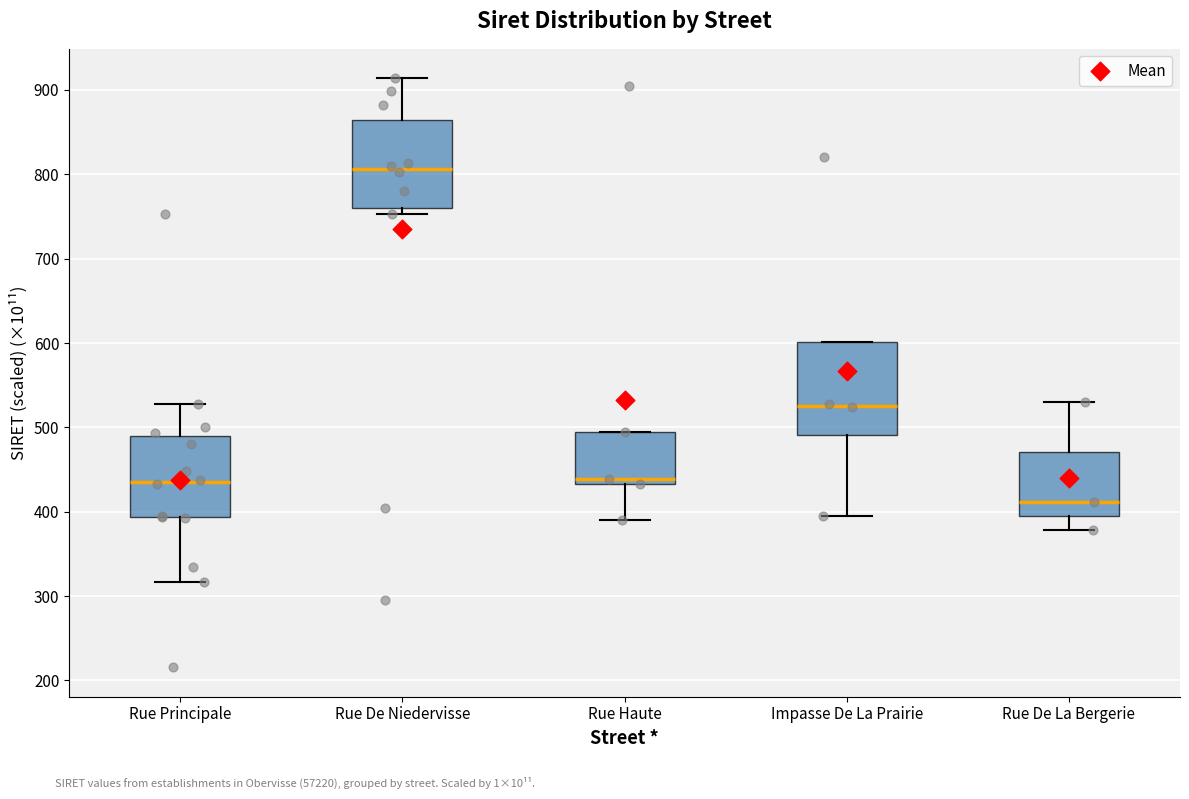

Reading left to right, transcribe this box plot: for each box, give where its median line is, the range the box spans, and where its two whiskers end, as read against the y-axis. The values are not printed on the chart, so give them approximately, as read against the axis.

Rue Principale: median 440, box 390 to 490, whiskers 320 to 530
Rue De Niedervisse: median 810, box 760 to 860, whiskers 750 to 910
Rue Haute: median 440, box 430 to 490, whiskers 390 to 490
Impasse De La Prairie: median 530, box 490 to 600, whiskers 390 to 600
Rue De La Bergerie: median 410, box 400 to 470, whiskers 380 to 530